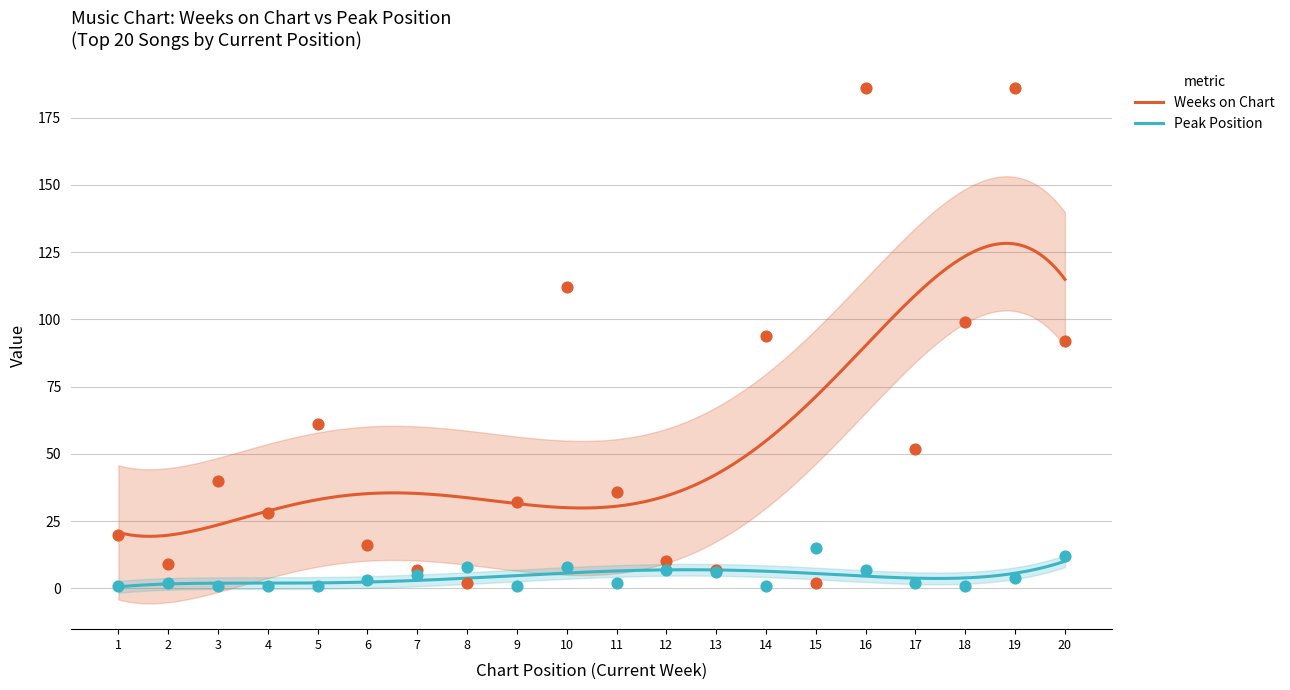

At how many categories does at least one series exceed 138?

2